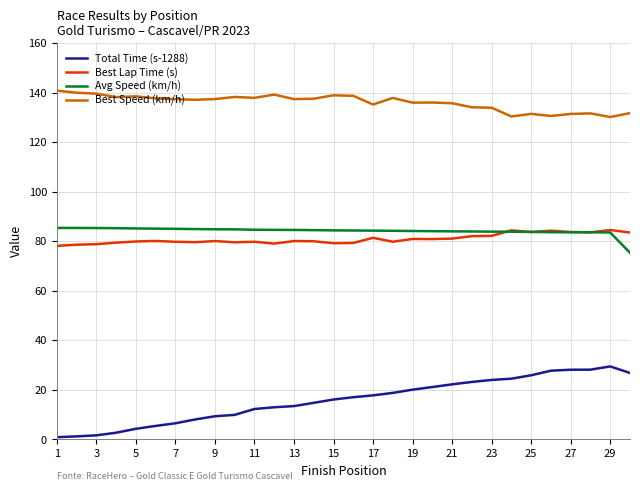

What is the smallest value displayed?

0.9